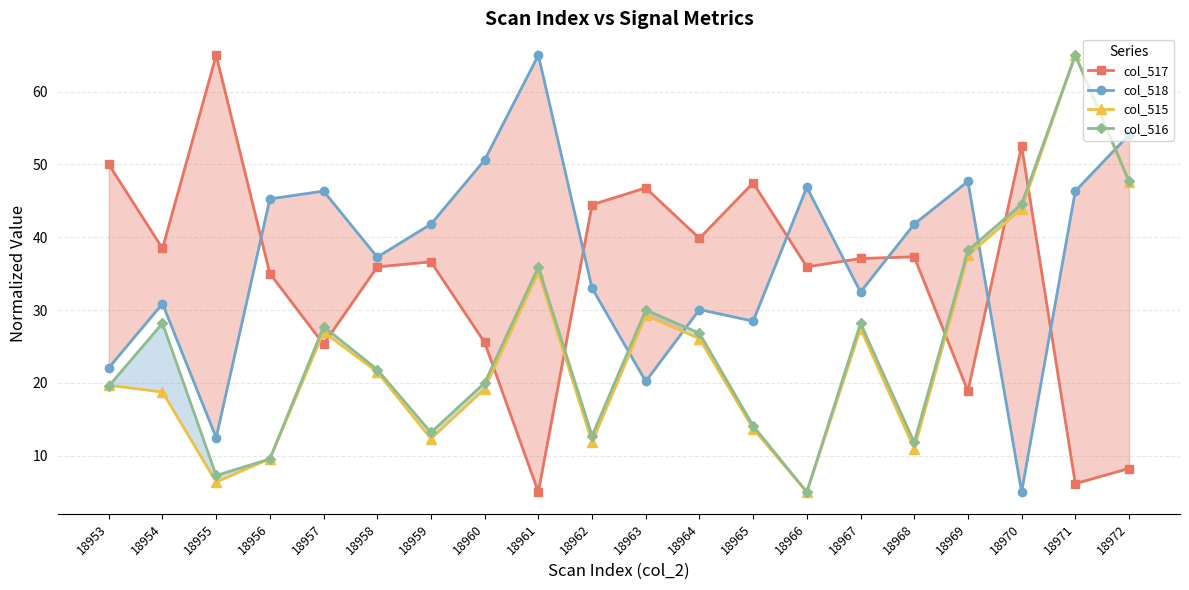

Is it true that col_517 equals 47.5 at 18965?

True